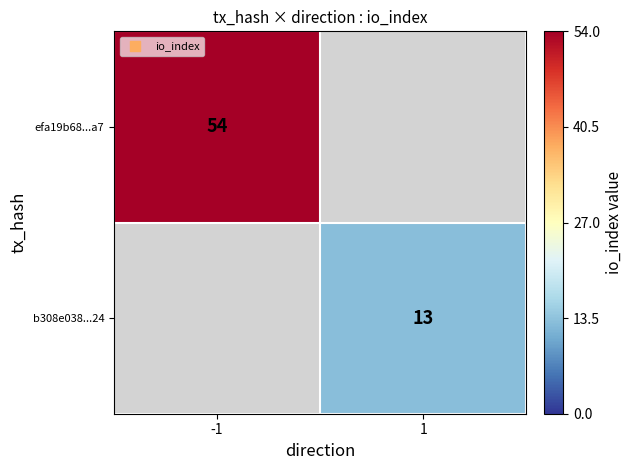

True or false: efa19b68...a7 has a value of 54 at -1.

True